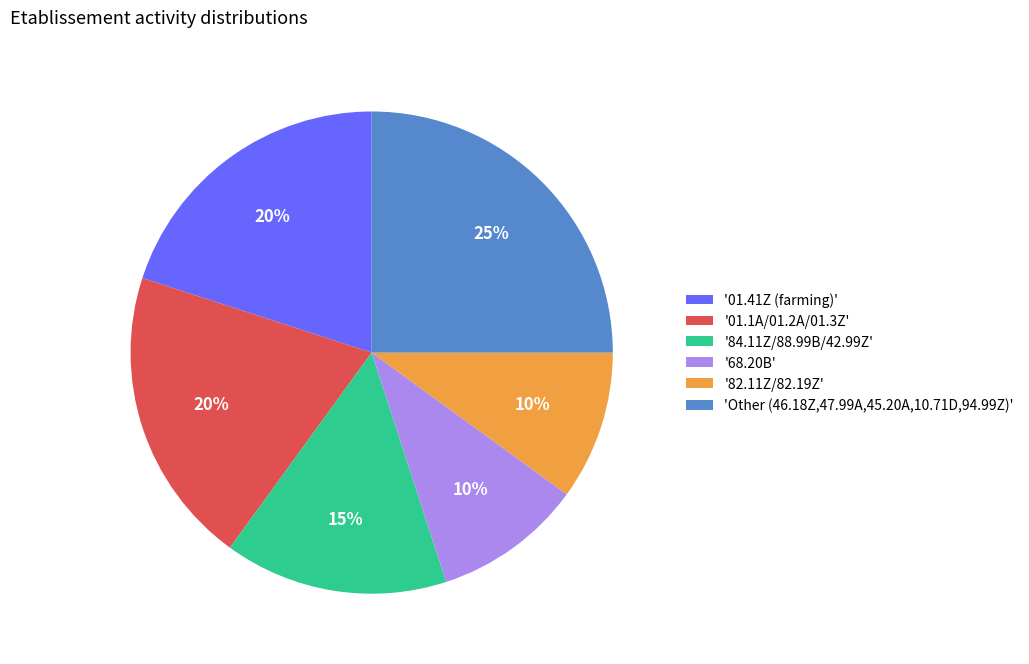

Between '01.41Z (farming)' and 'Other (46.18Z,47.99A,45.20A,10.71D,94.99Z)', which is larger?

'Other (46.18Z,47.99A,45.20A,10.71D,94.99Z)'